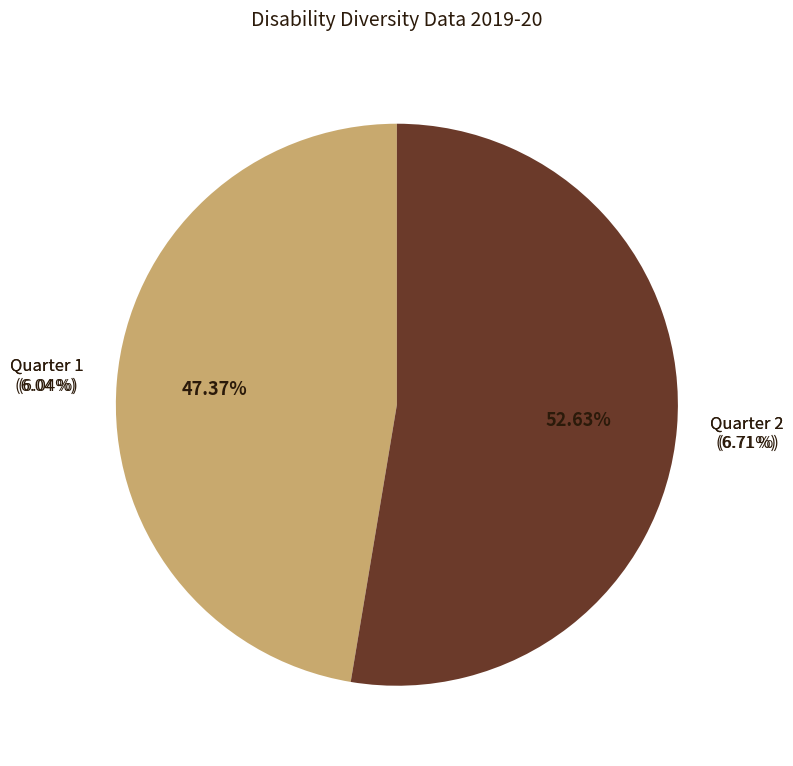

Combined, do Quarter 2 and Quarter 1 account for over 50%?

Yes